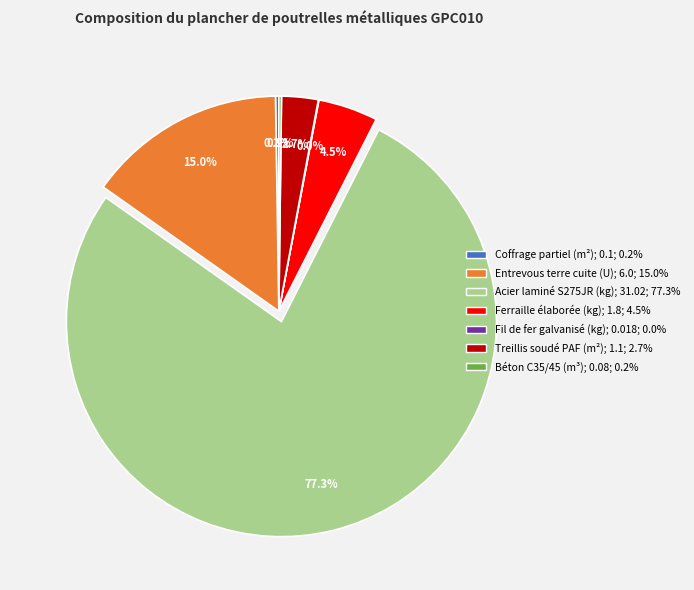

Is Entrevous terre cuite (U) the majority of the pie?

No